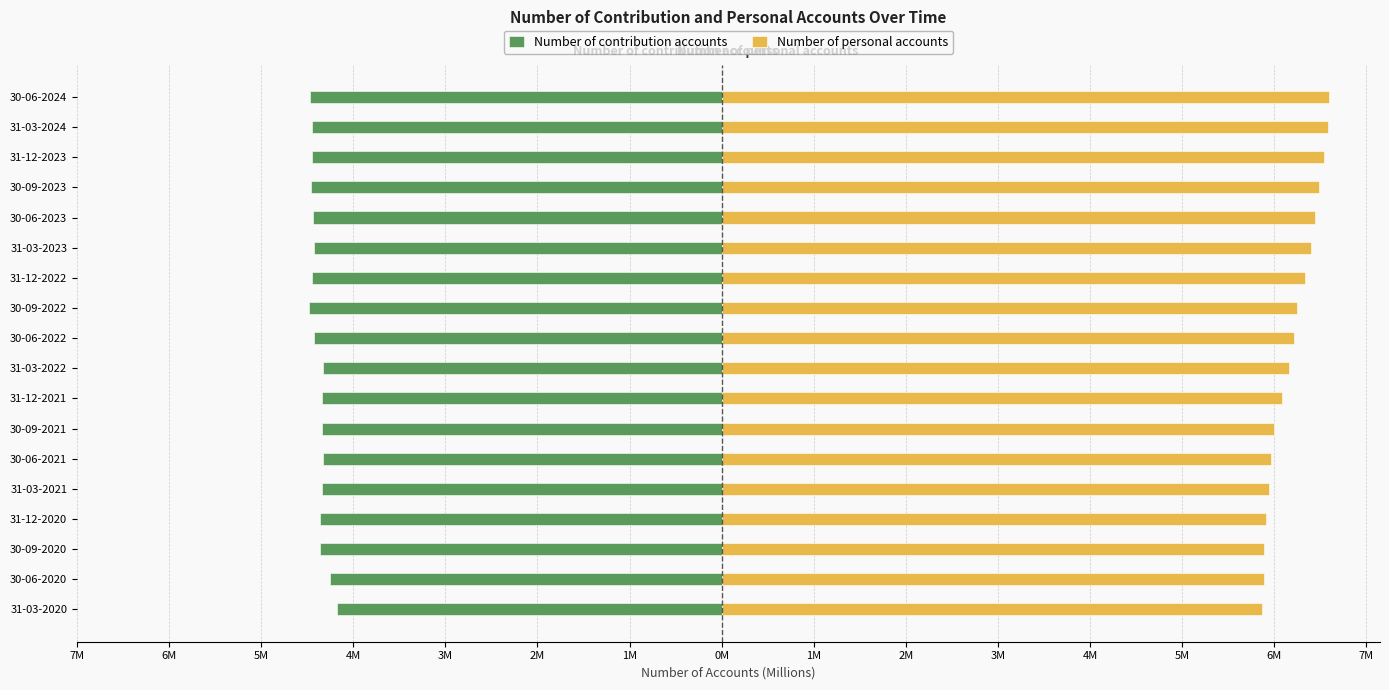

What is the difference between the maximum and minimum values in the Number of contribution accounts series?

0.3